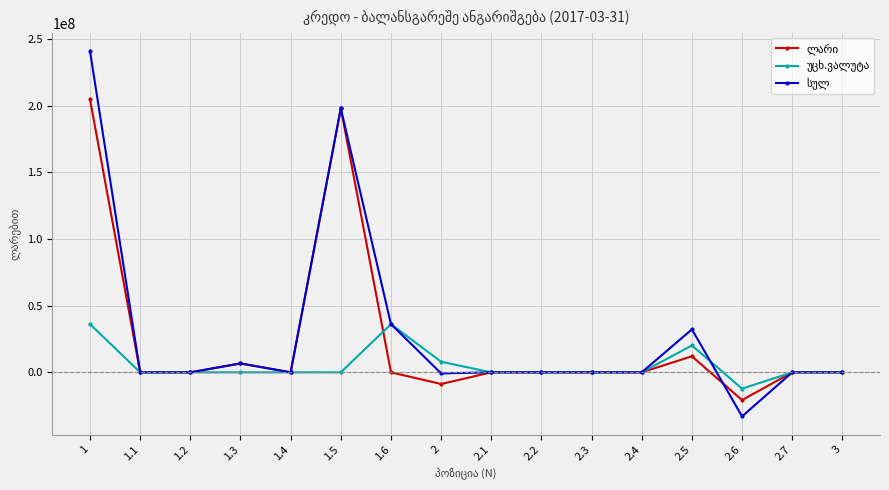

What is the smallest value displayed?

-32994793.7